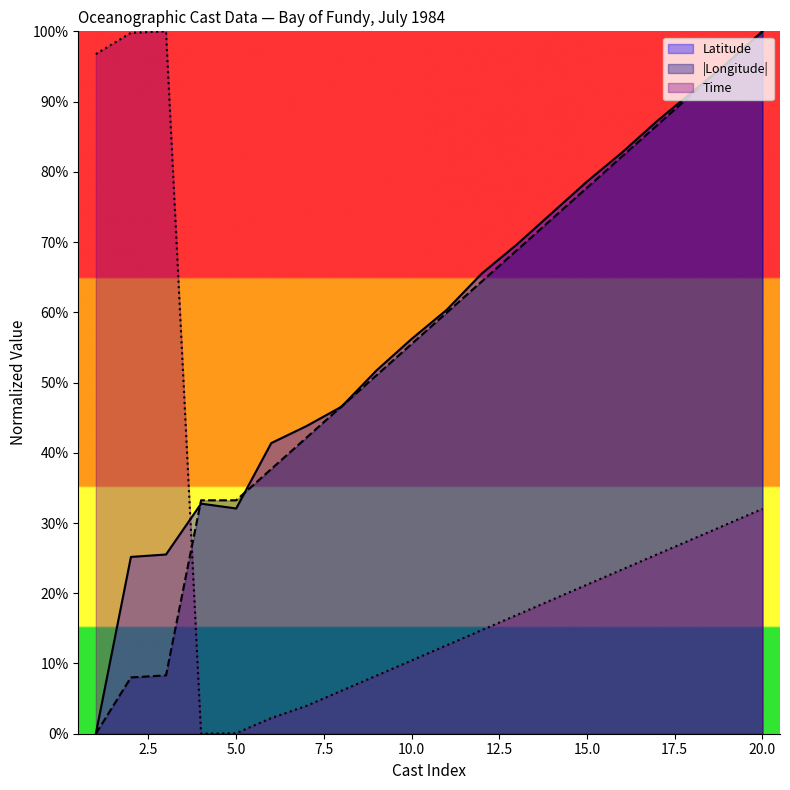

How many series are shown in this chart?

3